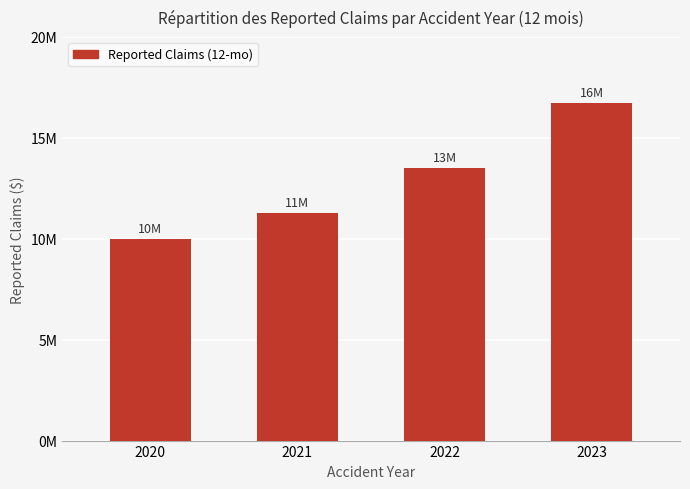

What value does the data have at 2020?

10000000